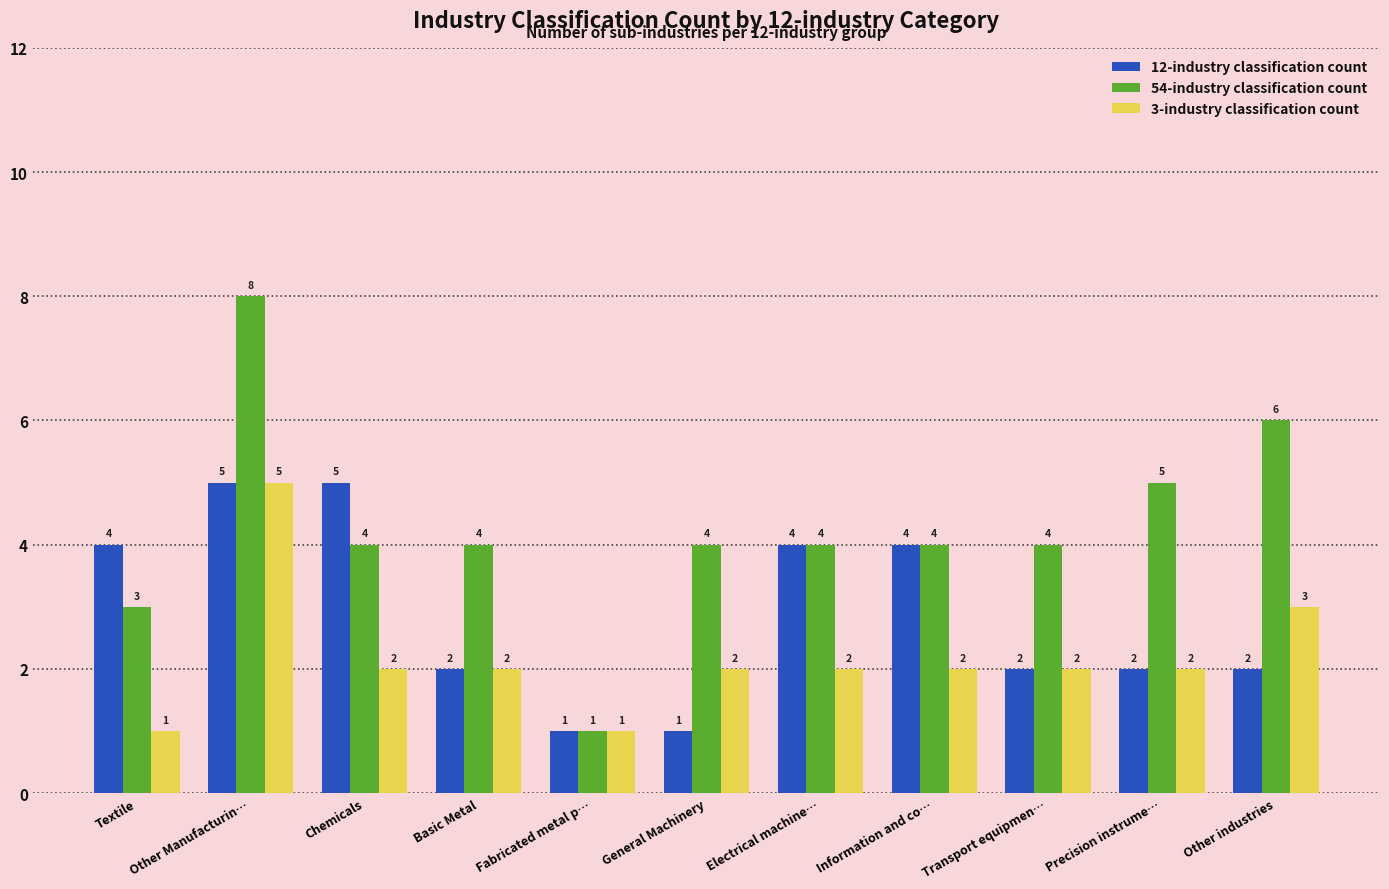

Does the chart contain stacked bars?

No